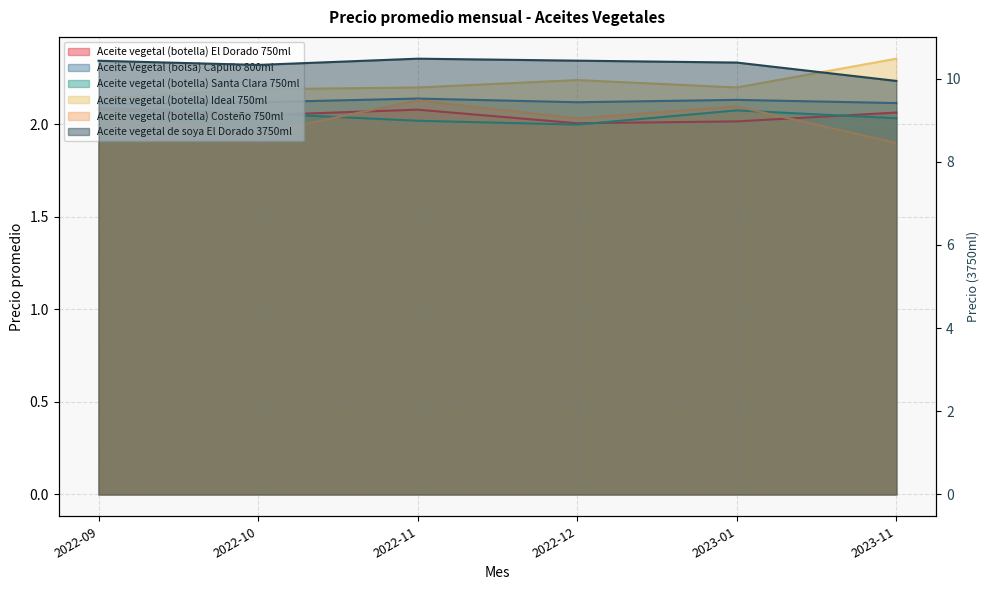

At which category does Aceite vegetal (botella) Costeño 750ml reach its first local peak?

2022-11